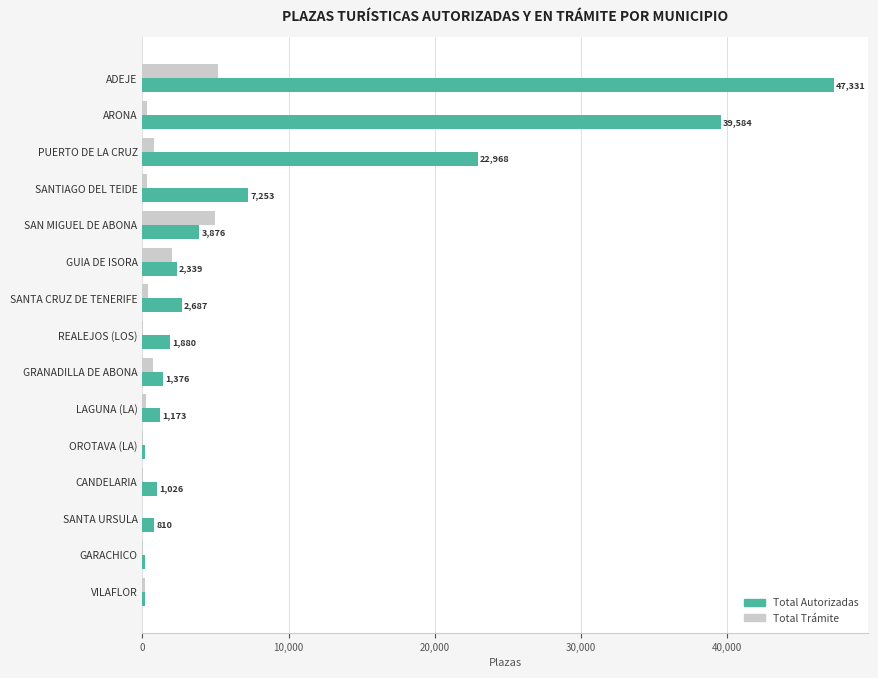

Where is Total Autorizadas nearest to the value 23744?

PUERTO DE LA CRUZ